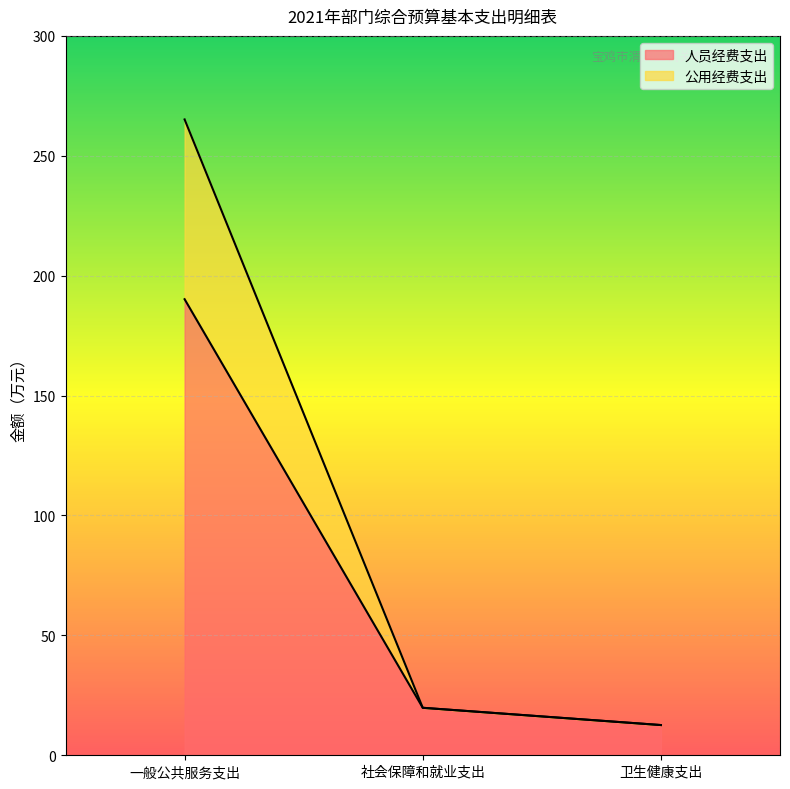

Rank the categories by 人员经费支出 value from lowest to highest.

卫生健康支出, 社会保障和就业支出, 一般公共服务支出